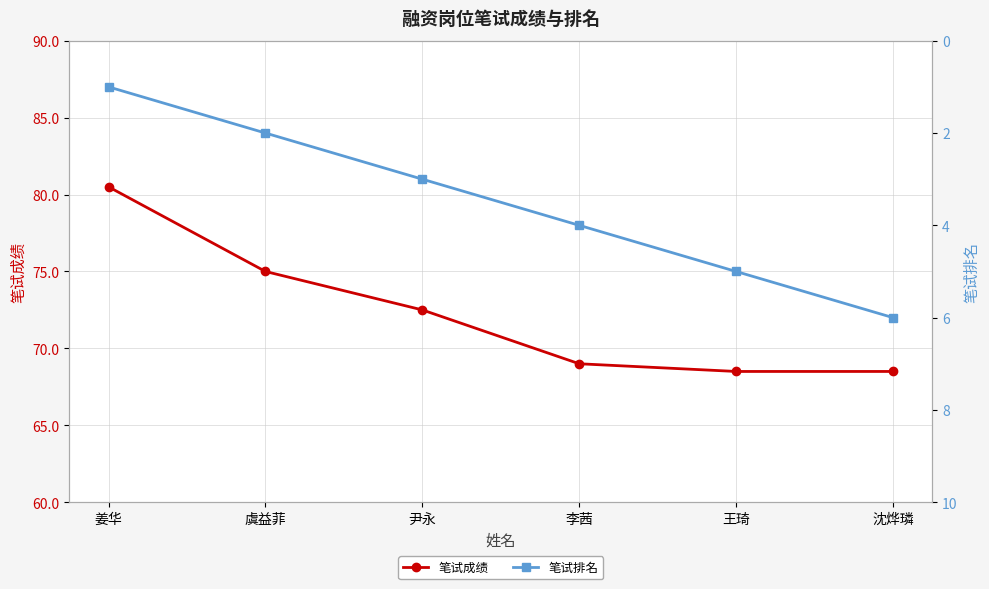

Reading right to left, what are all the values shown in this chart?

笔试成绩: 沈烨璘=68.5	王琦=68.5	李茜=69.0	尹永=72.5	虞益菲=75.0	姜华=80.5
笔试排名: 沈烨璘=6.0	王琦=5.0	李茜=4.0	尹永=3.0	虞益菲=2.0	姜华=1.0